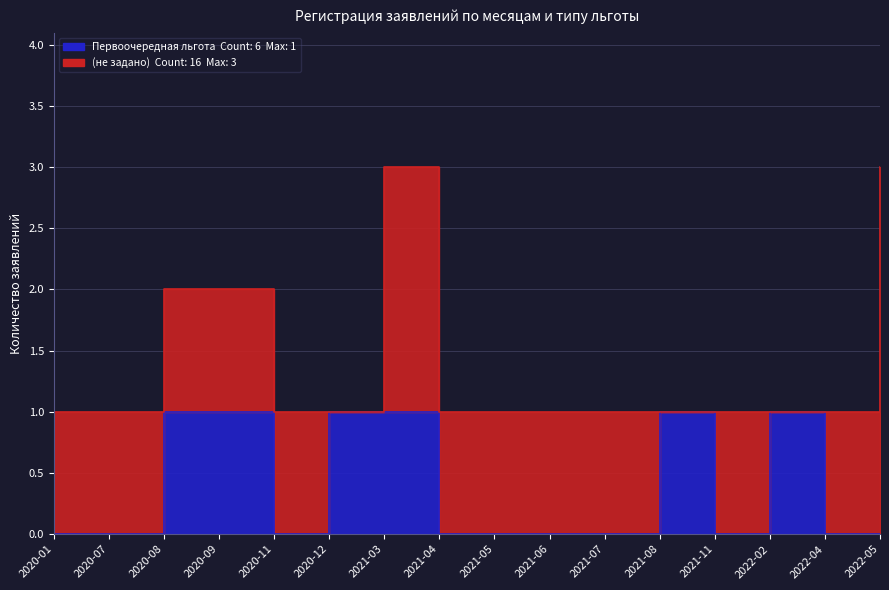

Which has a higher value, 2022-02 or 2021-07?

2022-02